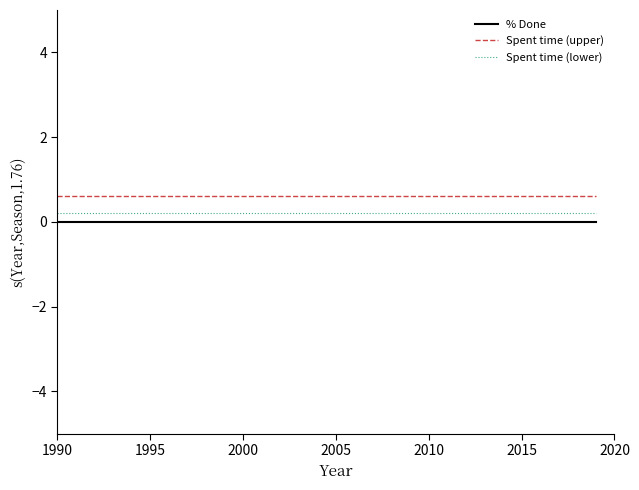

Reading left to right, extract all data points from this chart.

% Done: 0.0	0.0	0.0	0.0	0.0	0.0	0.0	0.0	0.0	0.0	0.0	0.0	0.0	0.0	0.0	0.0	0.0	0.0	0.0	0.0	0.0	0.0	0.0	0.0	0.0	0.0	0.0	0.0	0.0	0.0	0.0	0.0	0.0	0.0	0.0	0.0	0.0	0.0	0.0	0.0
Spent time (upper): 0.6	0.6	0.6	0.6	0.6	0.6	0.6	0.6	0.6	0.6	0.6	0.6	0.6	0.6	0.6	0.6	0.6	0.6	0.6	0.6	0.6	0.6	0.6	0.6	0.6	0.6	0.6	0.6	0.6	0.6	0.6	0.6	0.6	0.6	0.6	0.6	0.6	0.6	0.6	0.6
Spent time (lower): 0.2	0.2	0.2	0.2	0.2	0.2	0.2	0.2	0.2	0.2	0.2	0.2	0.2	0.2	0.2	0.2	0.2	0.2	0.2	0.2	0.2	0.2	0.2	0.2	0.2	0.2	0.2	0.2	0.2	0.2	0.2	0.2	0.2	0.2	0.2	0.2	0.2	0.2	0.2	0.2